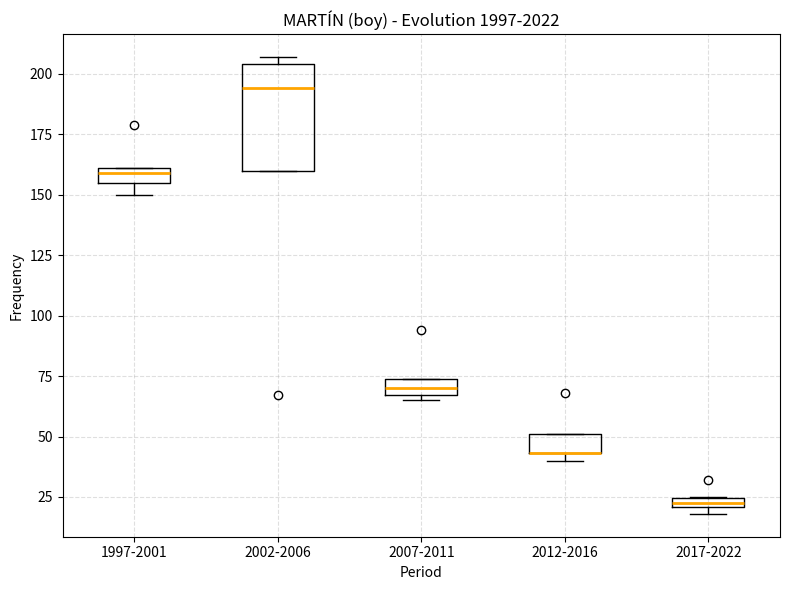

Where is the upper edge of the box for 2012-2016 on the y-axis? The values are not printed on the chart, so give them approximately, as read against the axis.

50